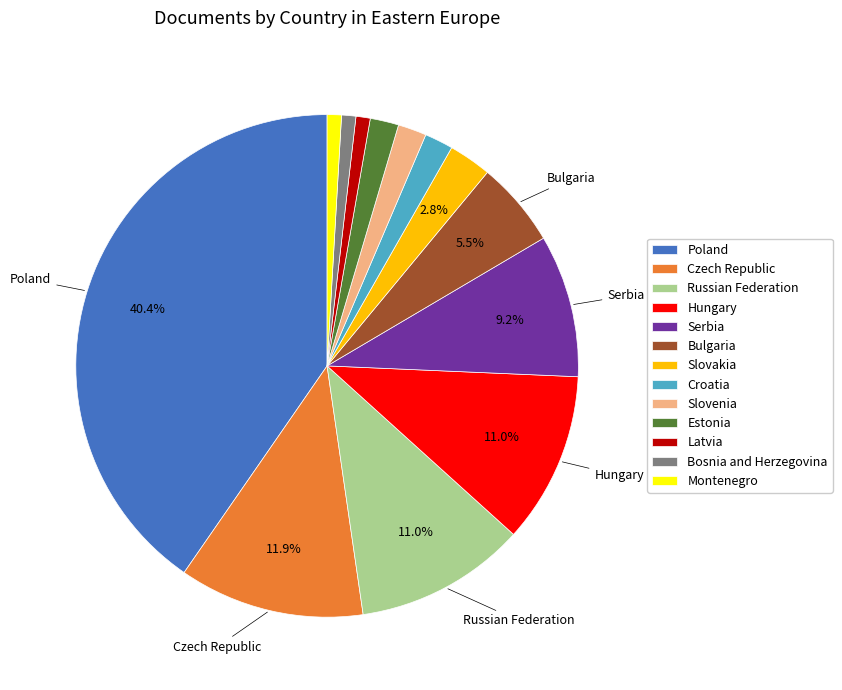

Between Latvia and Bulgaria, which is larger?

Bulgaria